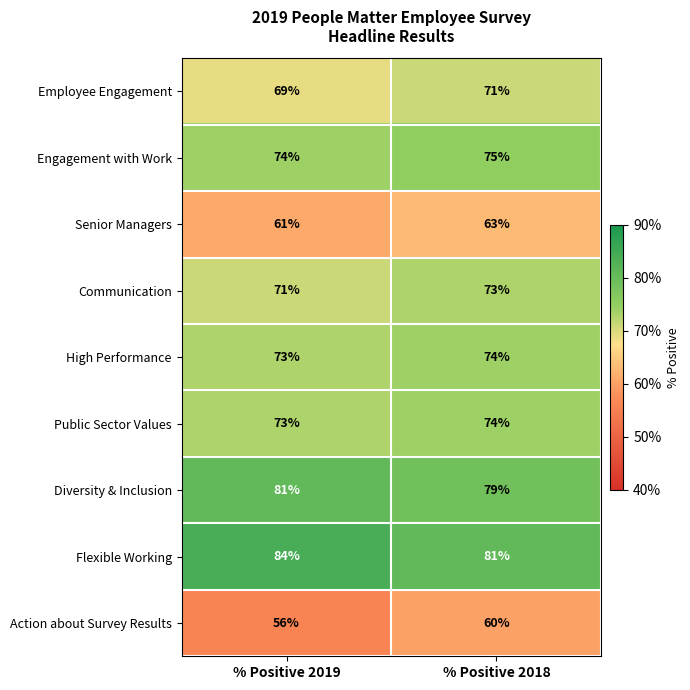

What is the sum of all Public Sector Values values?

147